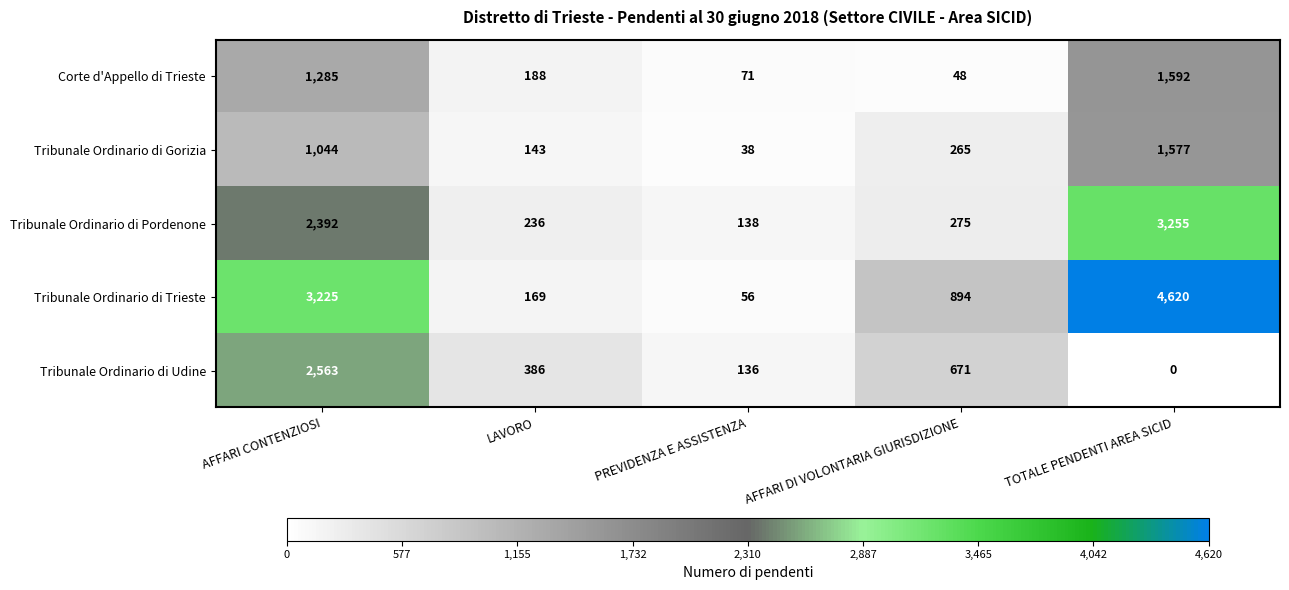

The value of Tribunale Ordinario di Trieste at PREVIDENZA E ASSISTENZA is 56. True or false?

True